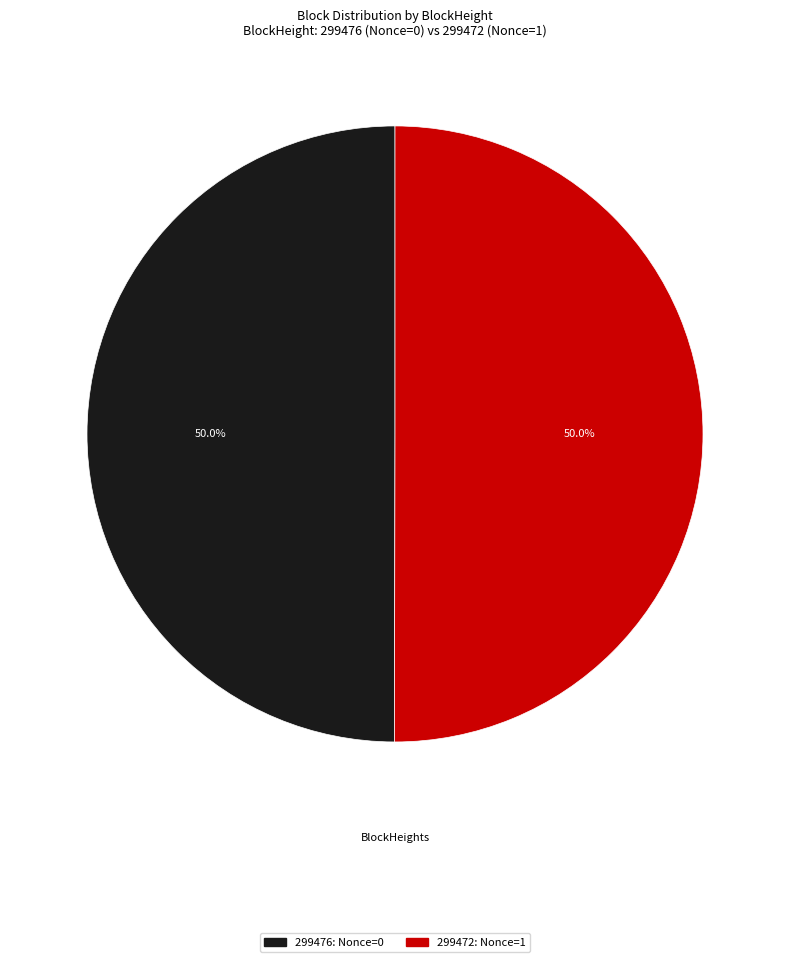

Do 299476 and 299472 together represent more than half of the pie?

Yes